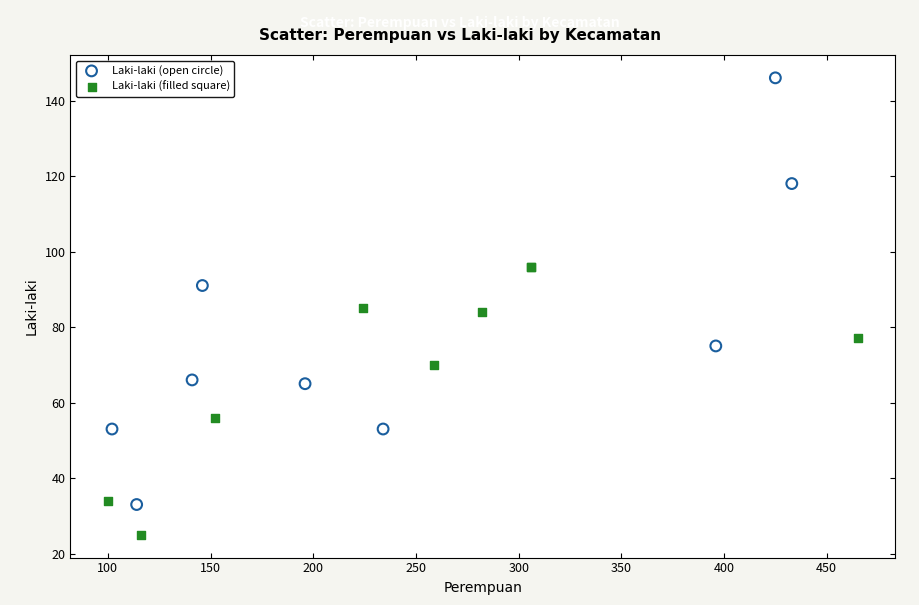

Which series reaches the maximum Y coordinate?

Laki-laki (open circle)